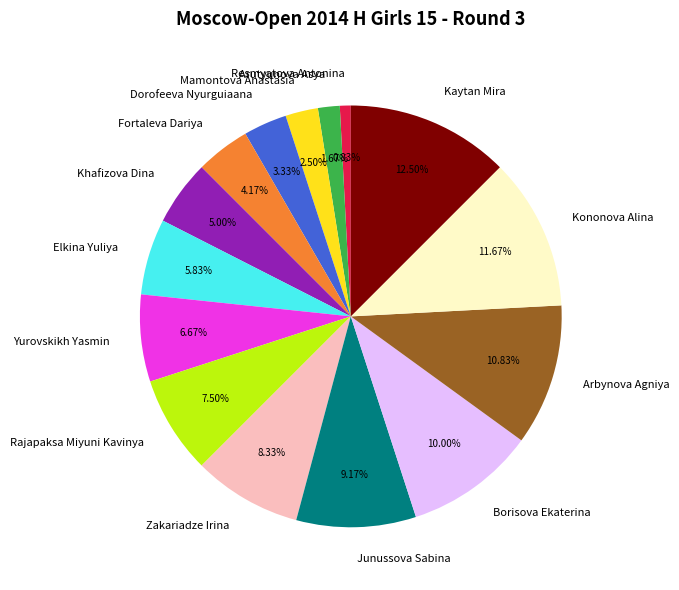

To the nearest percent, what is the difference between the Resmyatova Antonina and Elkina Yuliya slice percentages?

5%